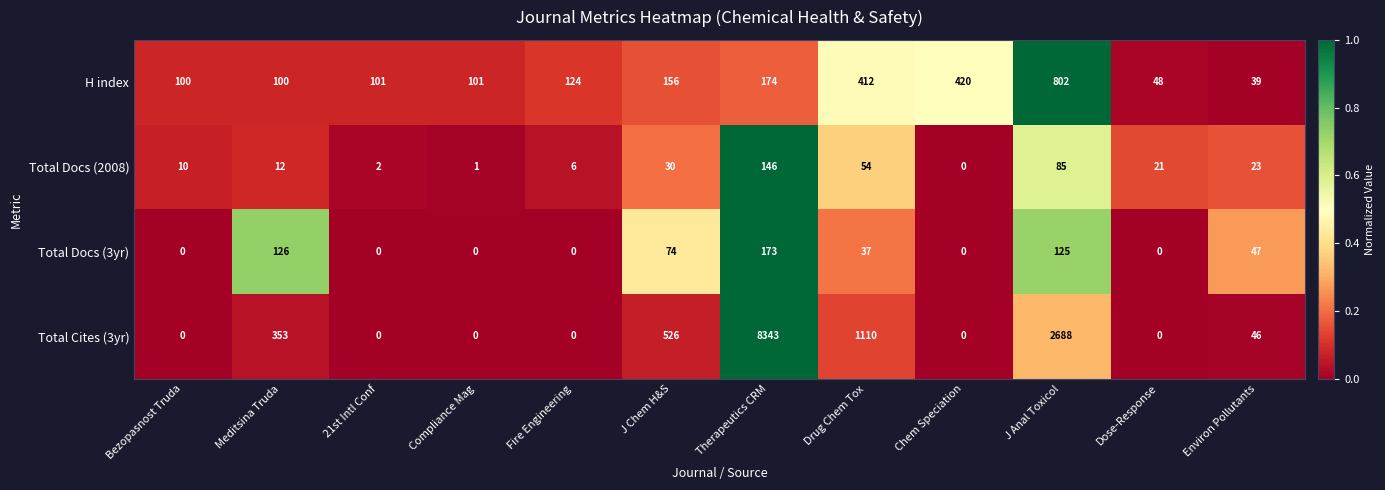

What is the spread (max minus min) of values at Meditsina Truda?

341